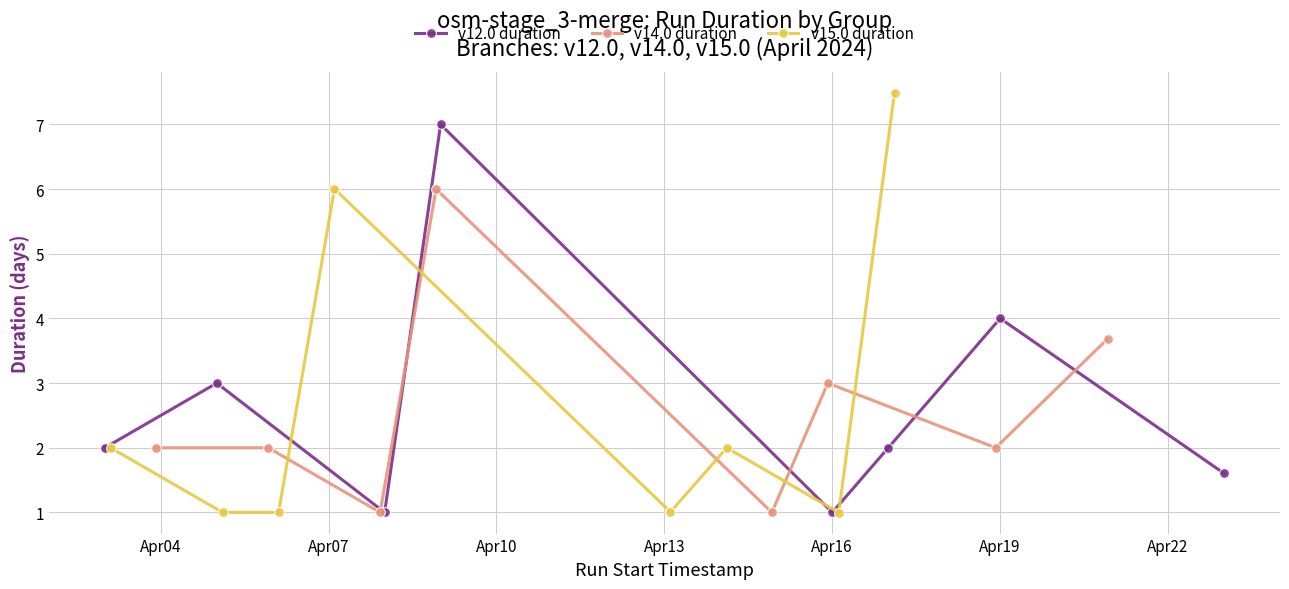

How many values in the v12.0 duration series exceed 2?

4